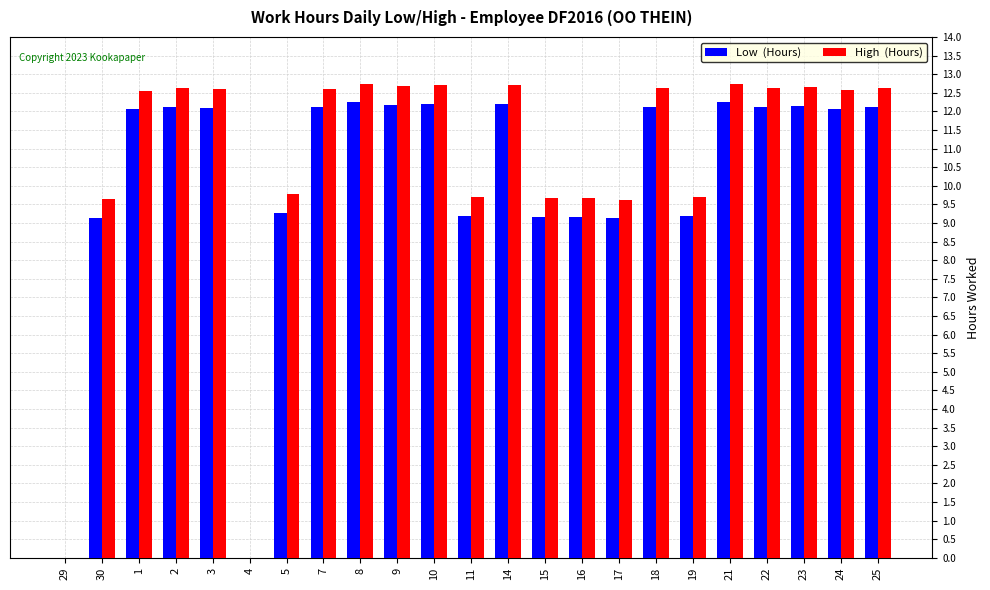

What is the total value across all series at 23?

24.8